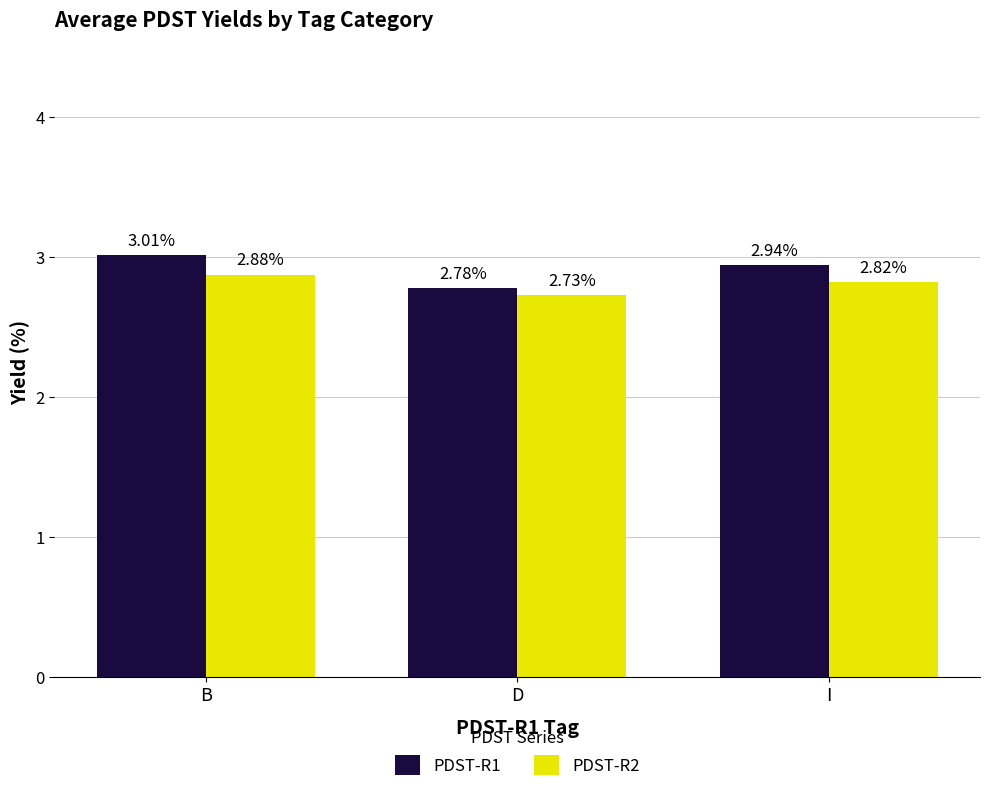

What is the sum of the PDST-R1 values at B and D?

5.8